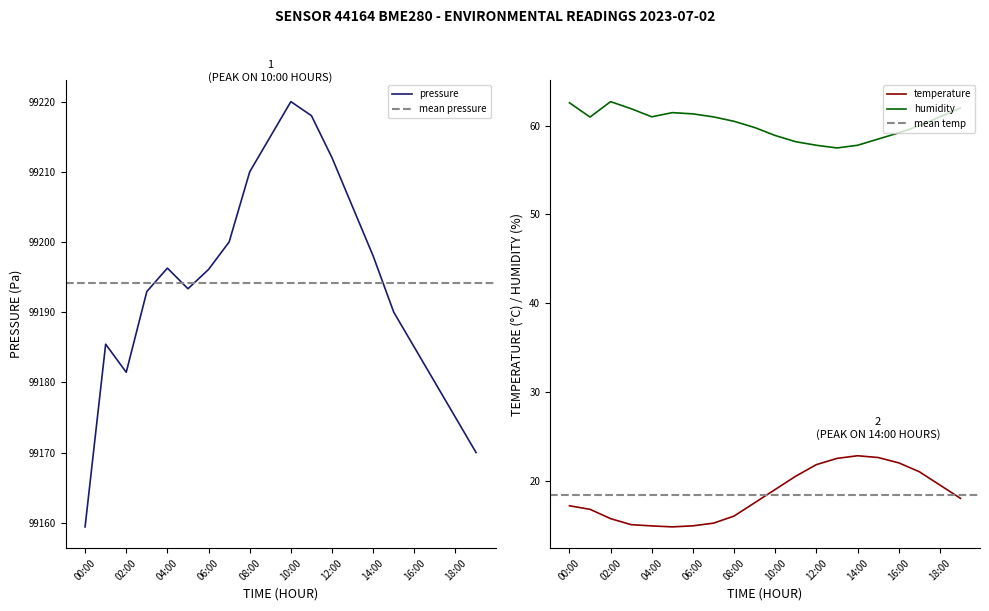

What is the total value across all series at 02:00?

99259.9